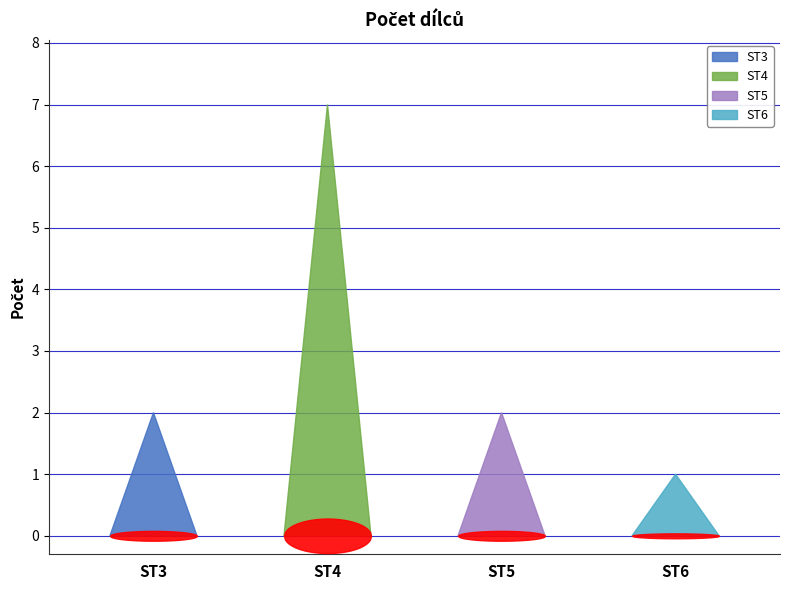

At which category does the data reach its first local peak?

ST4